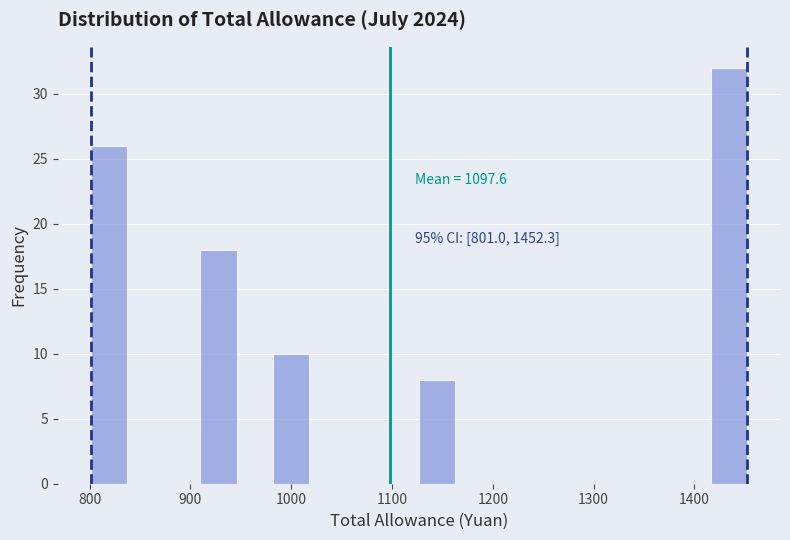

Read against the x-axis, roughly where is the centre of the tallest bar?

1430